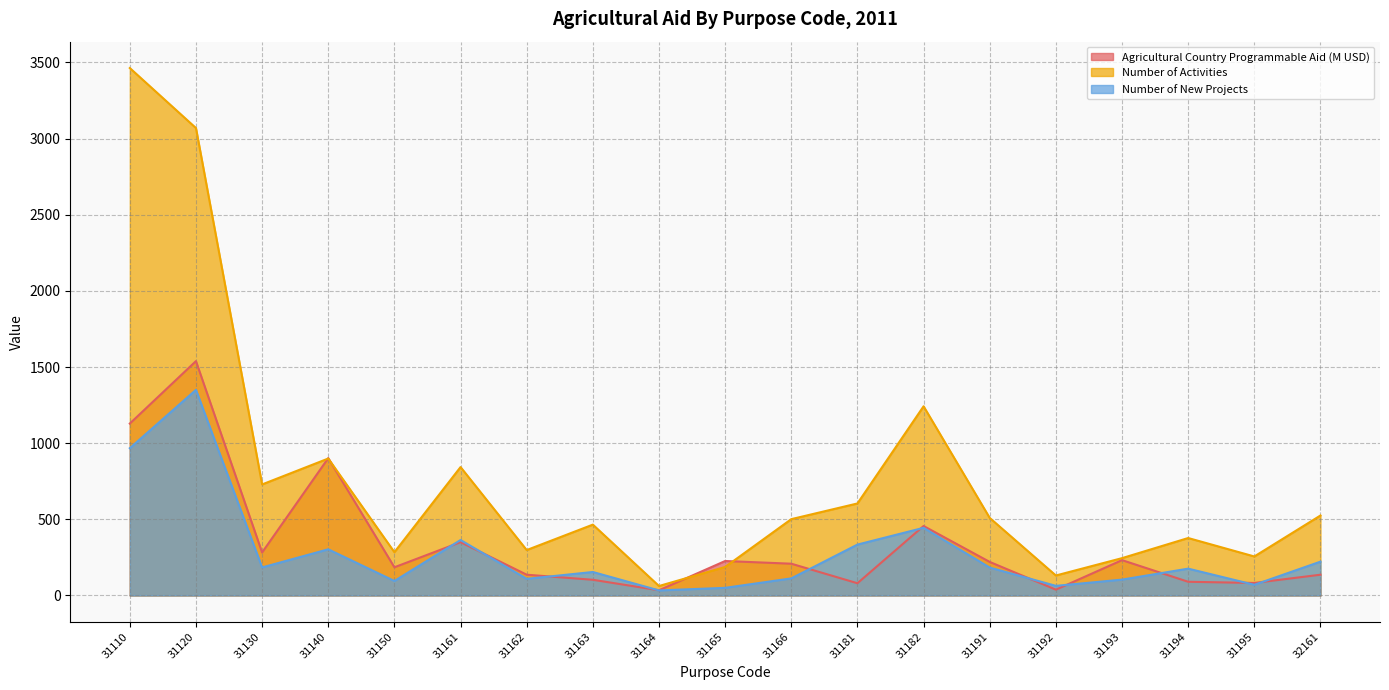

What is the total value across all series at 31182?

2142.0